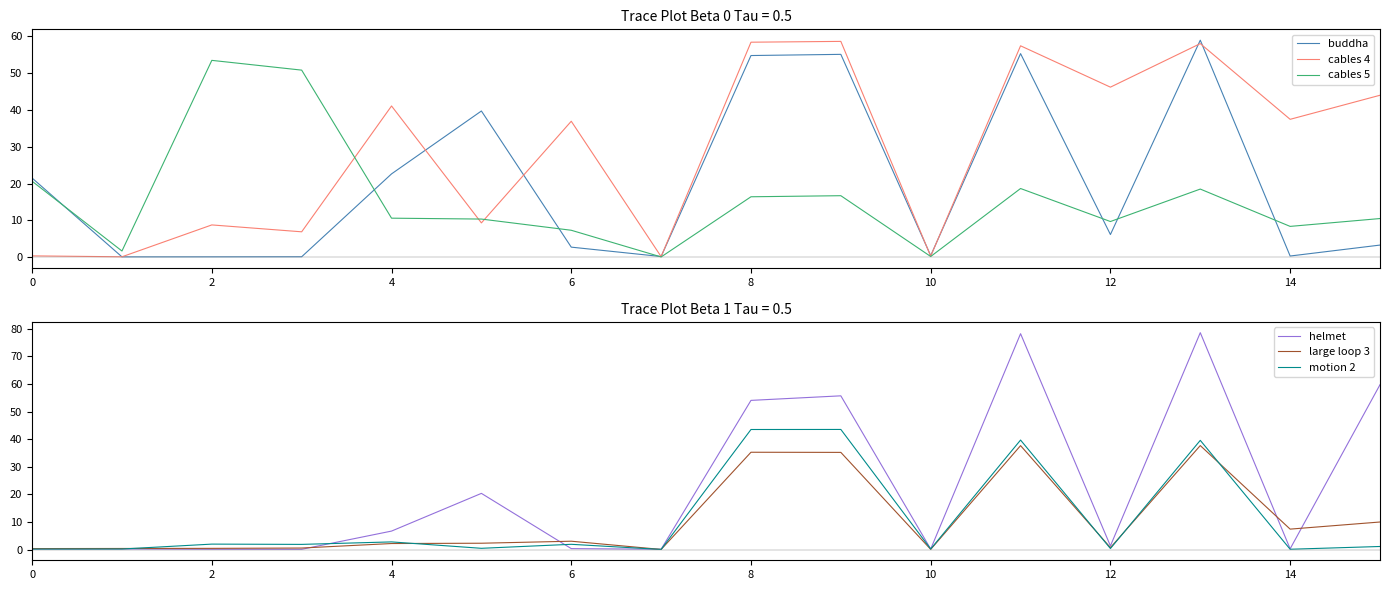

The cables 4 series shows 36.9 at 6. True or false?

True